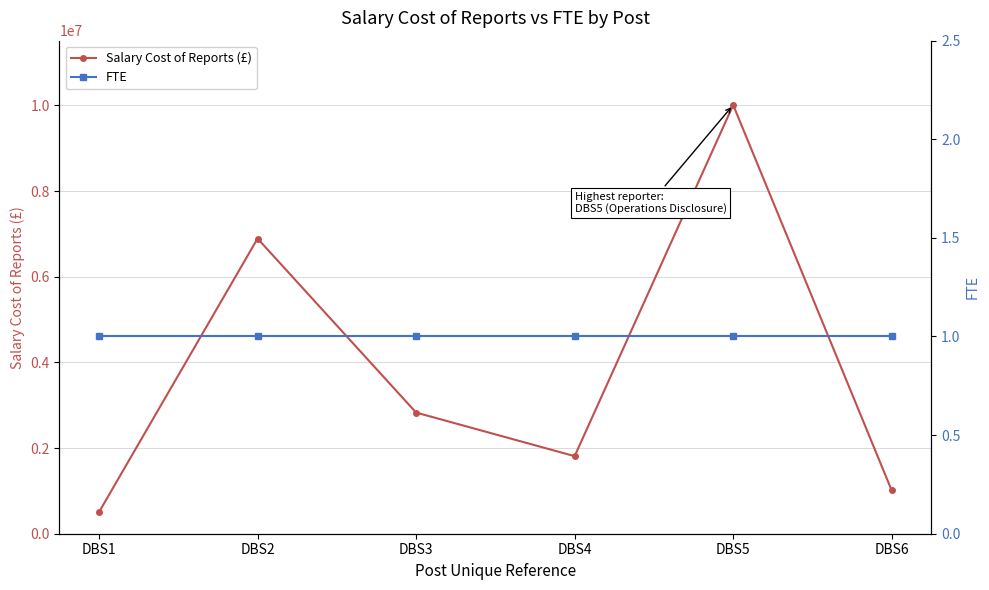

Which category has the lowest value across all series?

DBS1